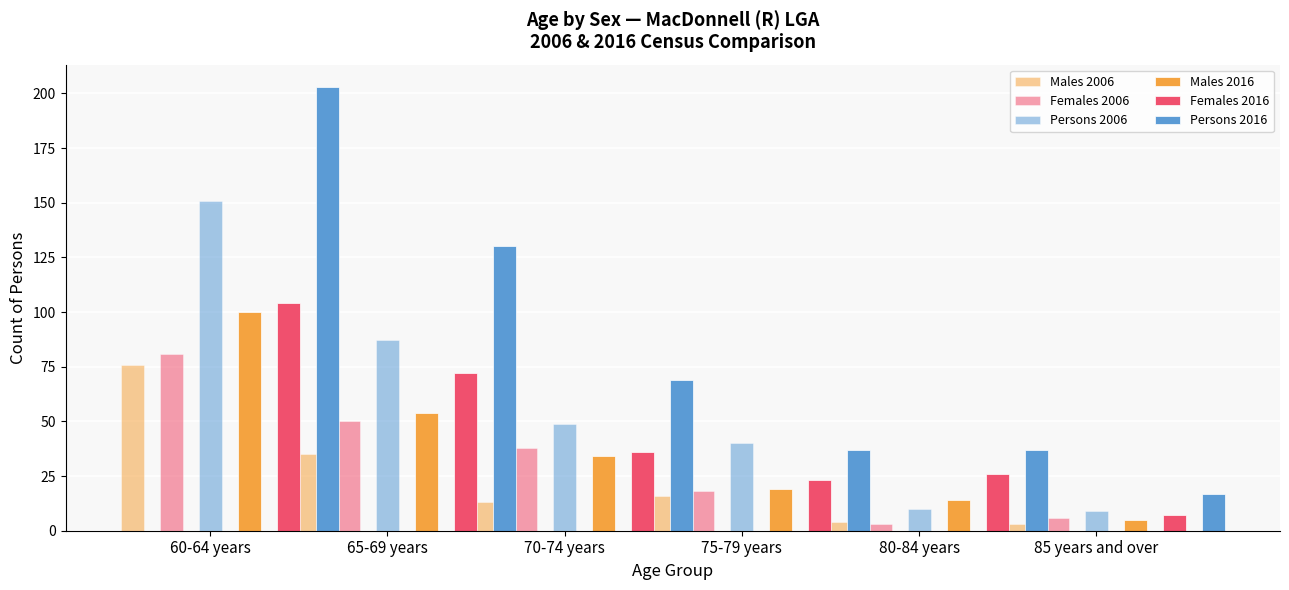

Reading left to right, list all the values displayed in this chart.

Males 2006: 76	35	13	16	4	3
Females 2006: 81	50	38	18	3	6
Persons 2006: 151	87	49	40	10	9
Males 2016: 100	54	34	19	14	5
Females 2016: 104	72	36	23	26	7
Persons 2016: 203	130	69	37	37	17